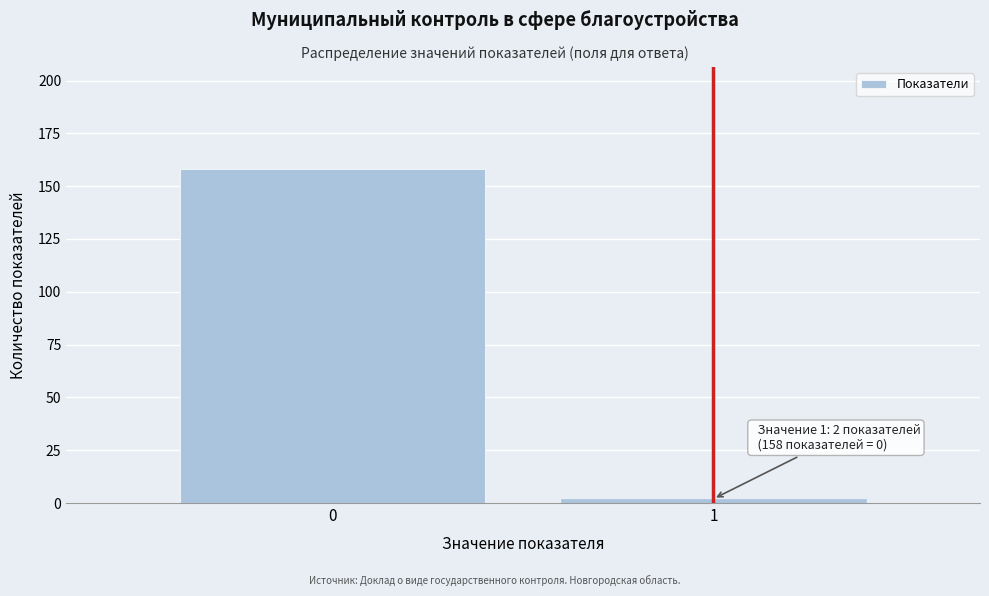

Reading left to right, what are all the values shown in this chart?

158	2